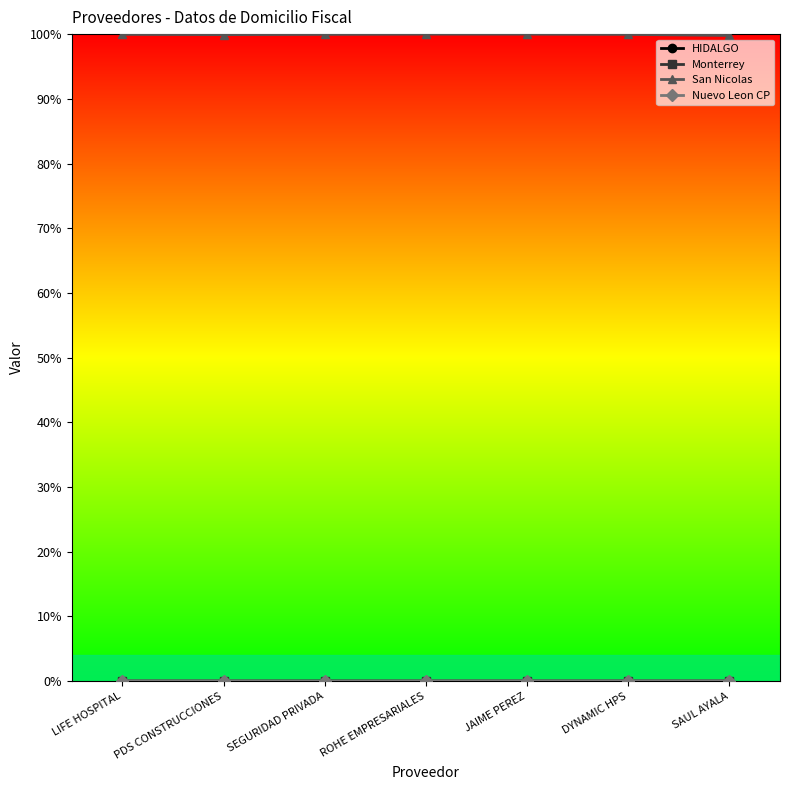

True or false: Nuevo Leon CP has a value of 0.0 at SEGURIDAD PRIVADA.

True